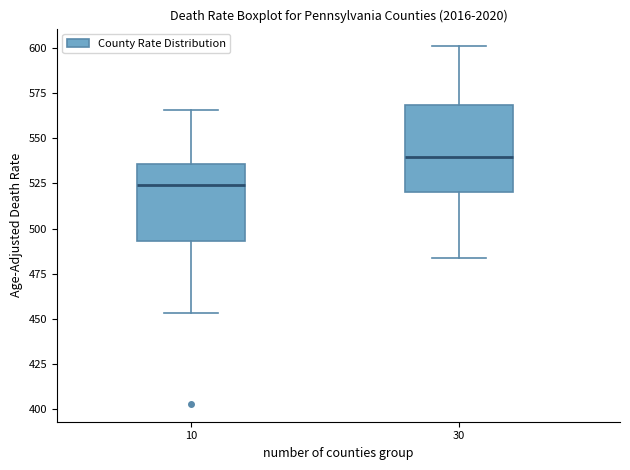

Comparing the boxes themselves (not the whiskers), which one is the tallest?

30